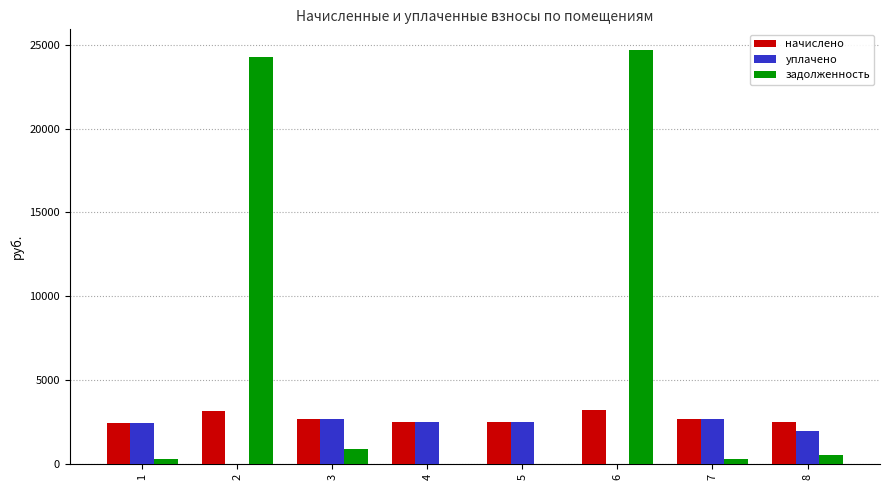

The уплачено series shows 3113.7 at 8. True or false?

False